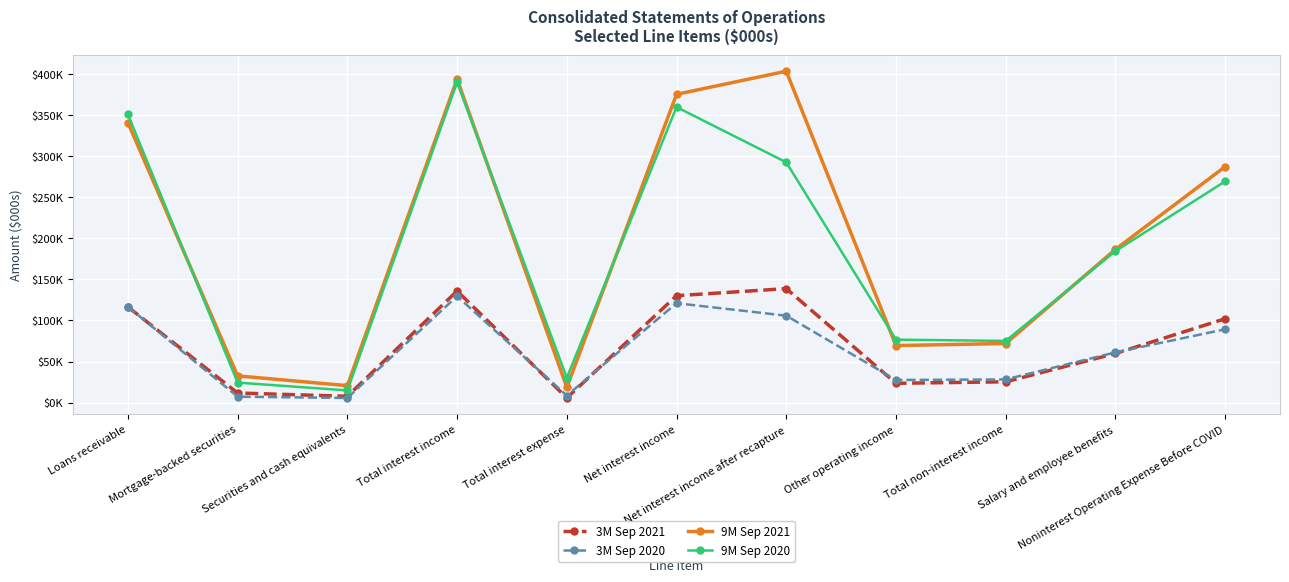

Does the chart have visible grid lines?

Yes